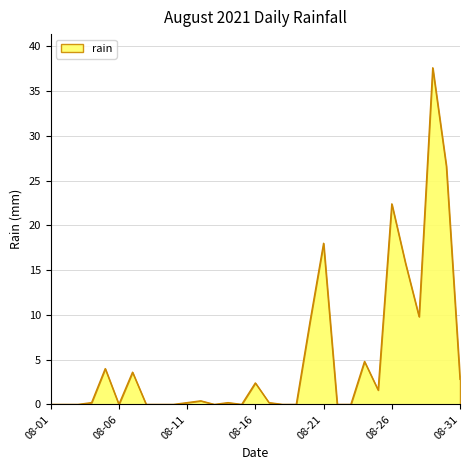

What is the difference between the maximum and minimum values?

37.6